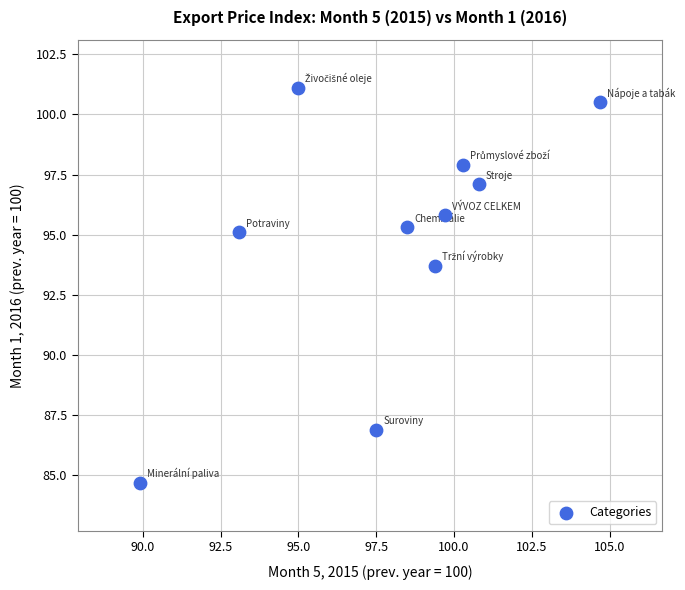

What is the average X value?

97.9